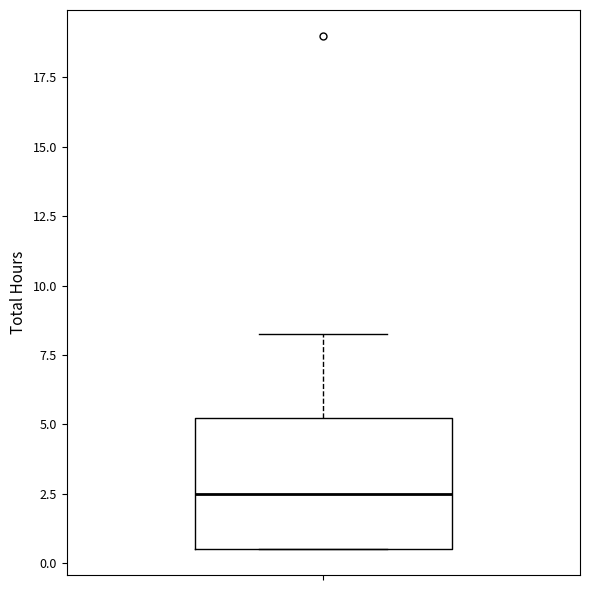

Read this box plot against the y-axis: the position of the median line, the range covered by the box, and the ends of both whiskers. The values are not printed on the chart, so give them approximately, as read against the axis.

median 2.5, box 0.5 to 5.5, whiskers 0.5 to 8.5